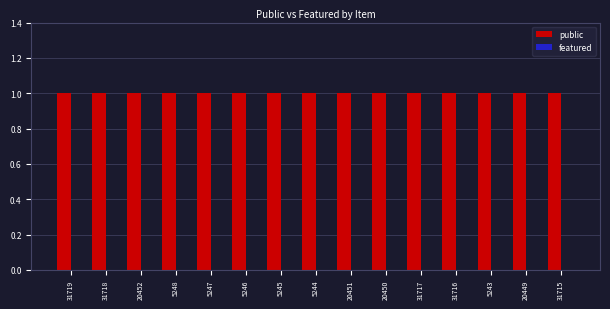

What position from the left is 31715?

15